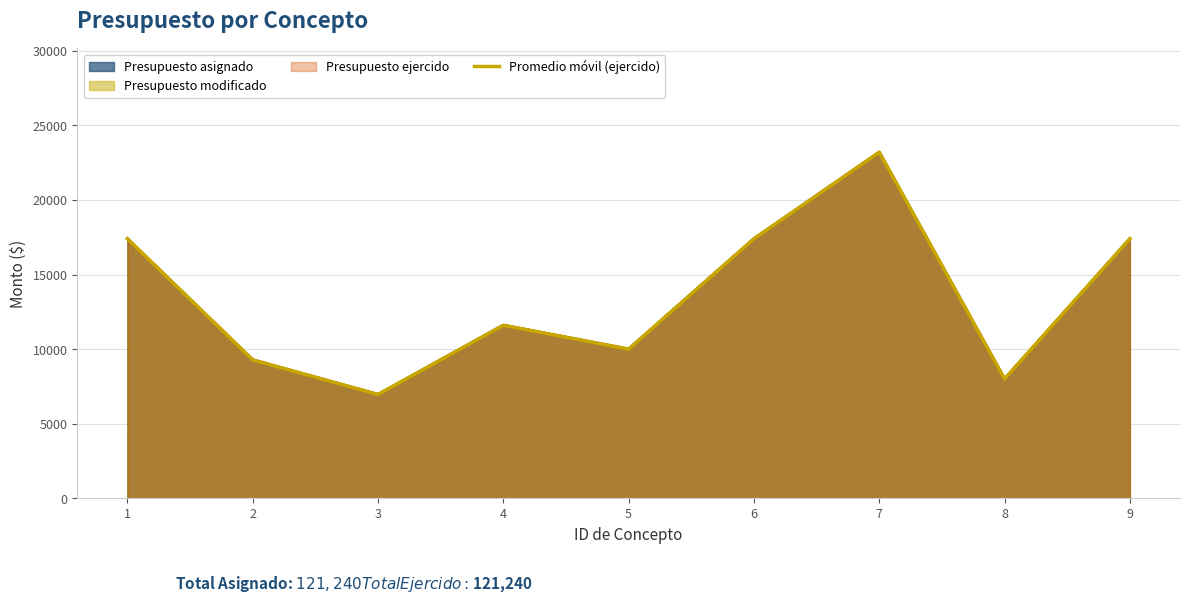

Rank the categories by value from lowest to highest.

3, 8, 2, 5, 4, 1, 6, 9, 7